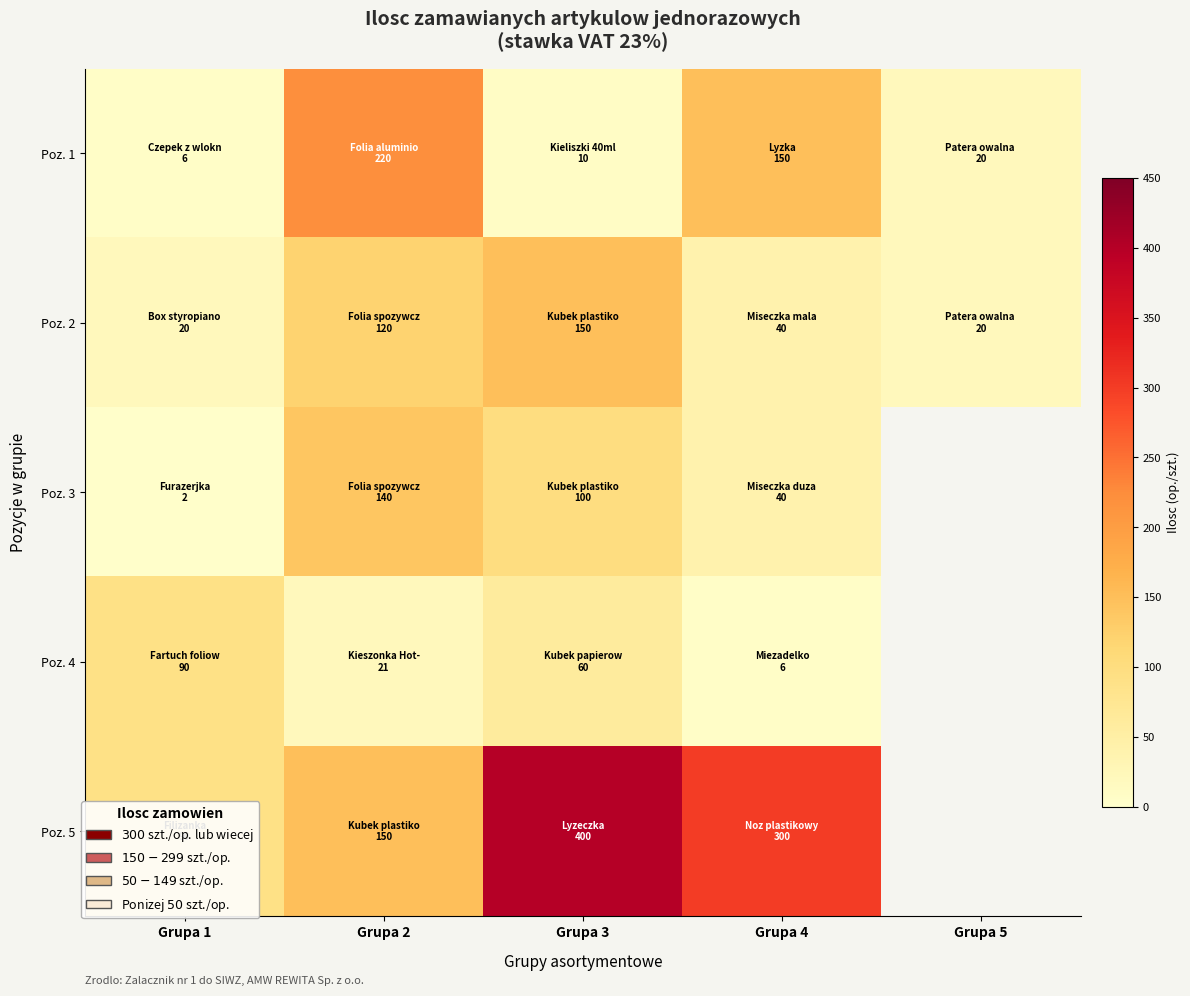

How many categories are shown in the chart?

5